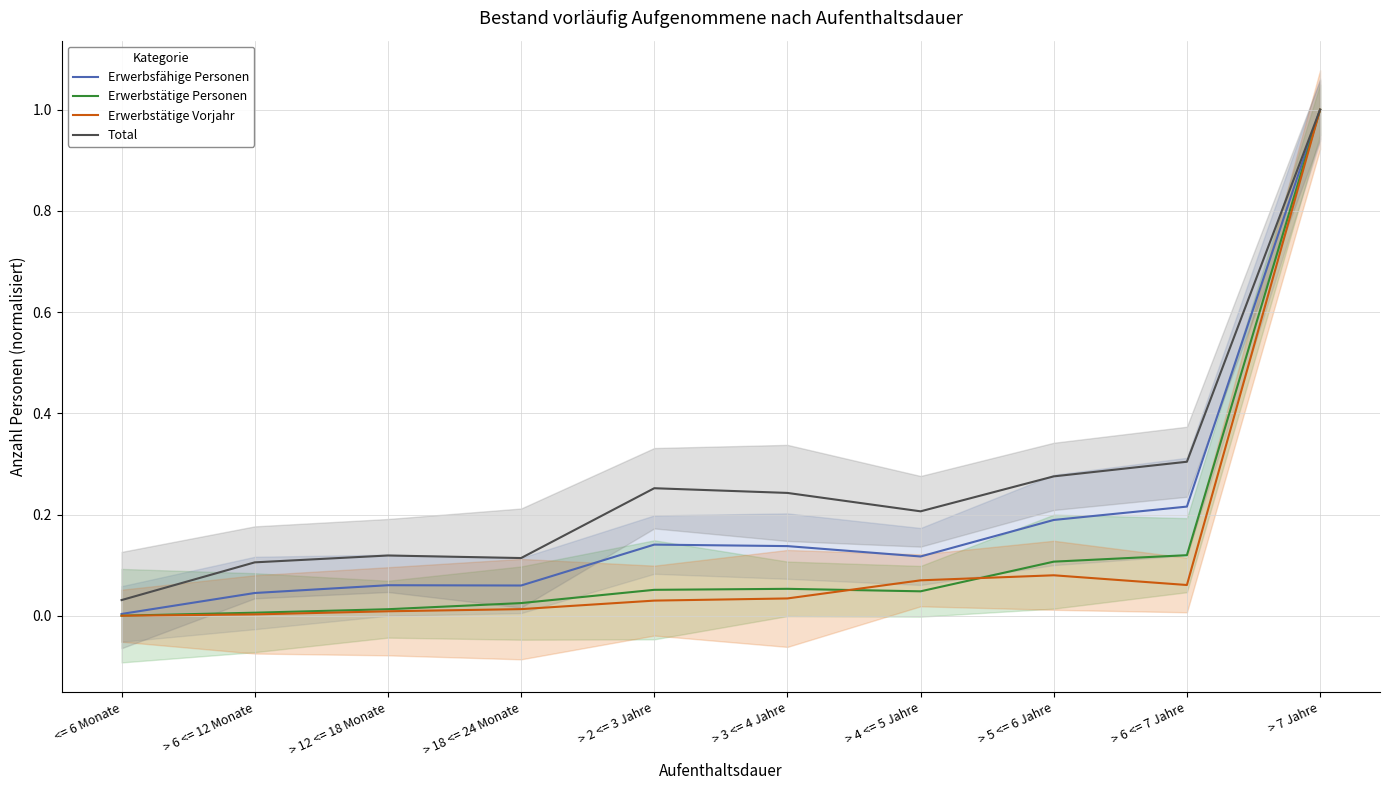

True or false: Total has more than 1 points higher than both neighbors.

True